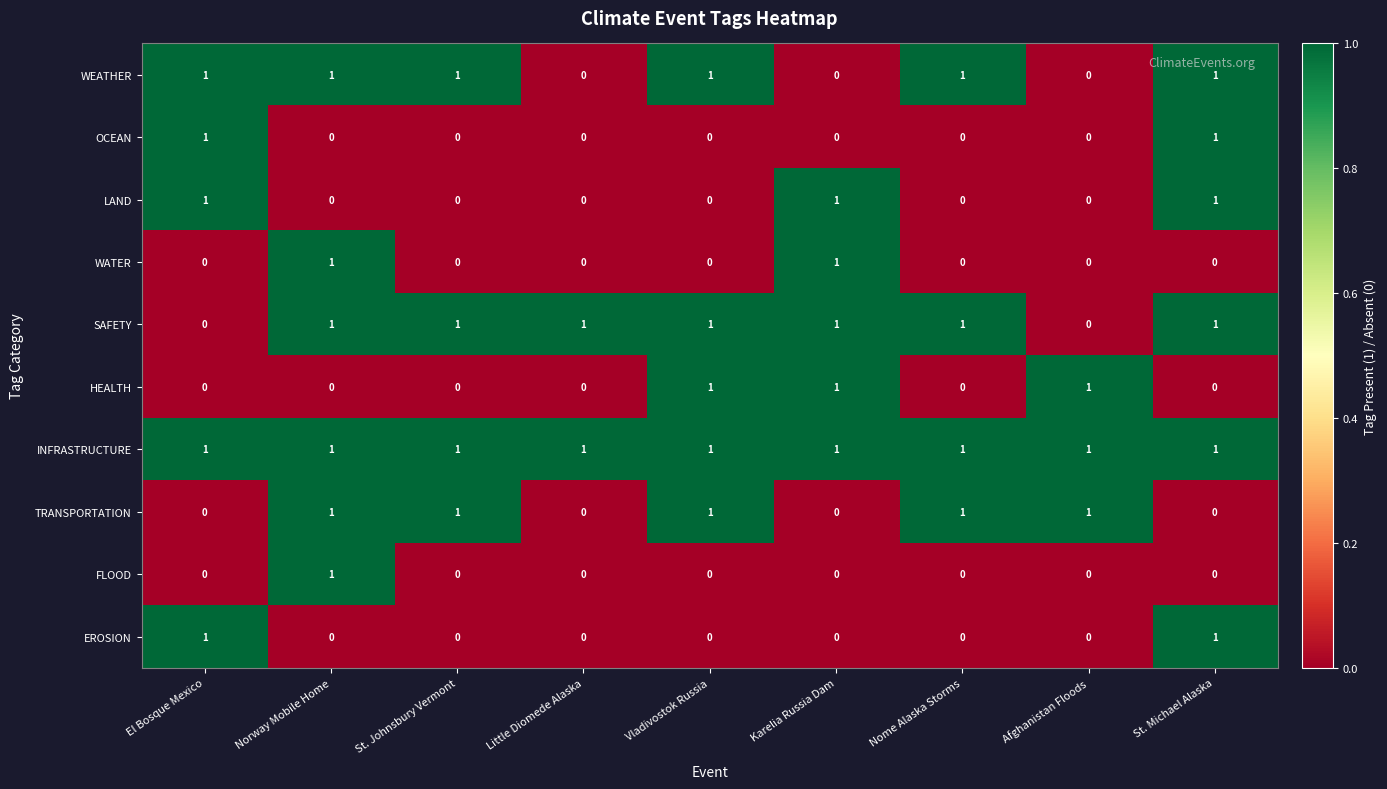

The INFRASTRUCTURE series shows 1 at Karelia Russia Dam. True or false?

True